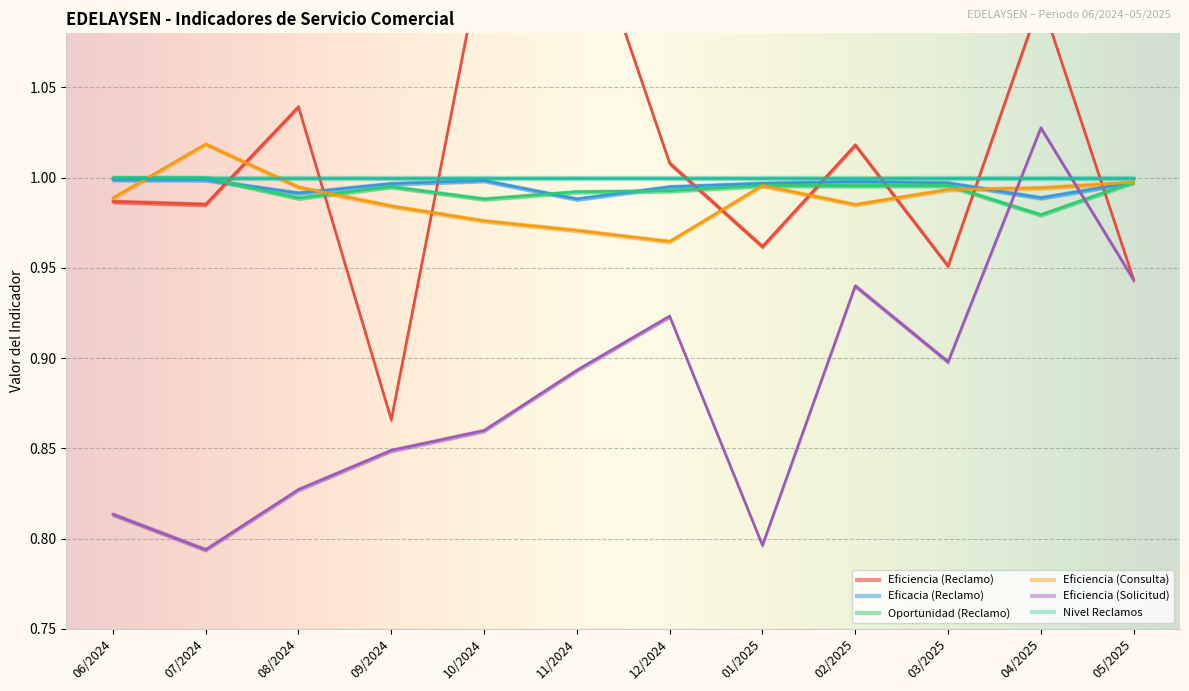

After their last crossing, which series has the higher values: Eficiencia (Consulta) or Eficacia (Reclamo)?

Eficiencia (Consulta)